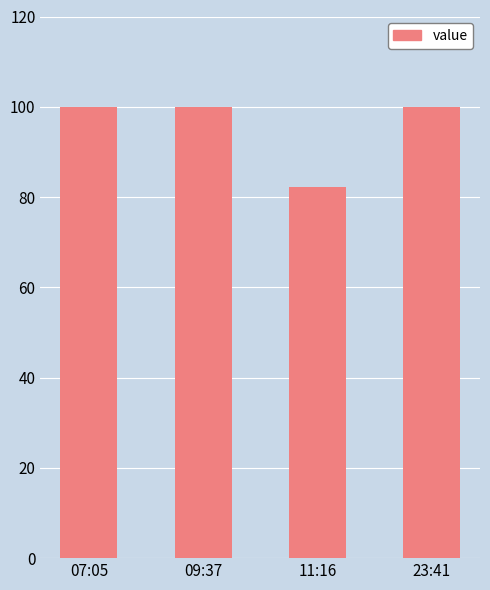

The value at 23:41 is 37.2. True or false?

False